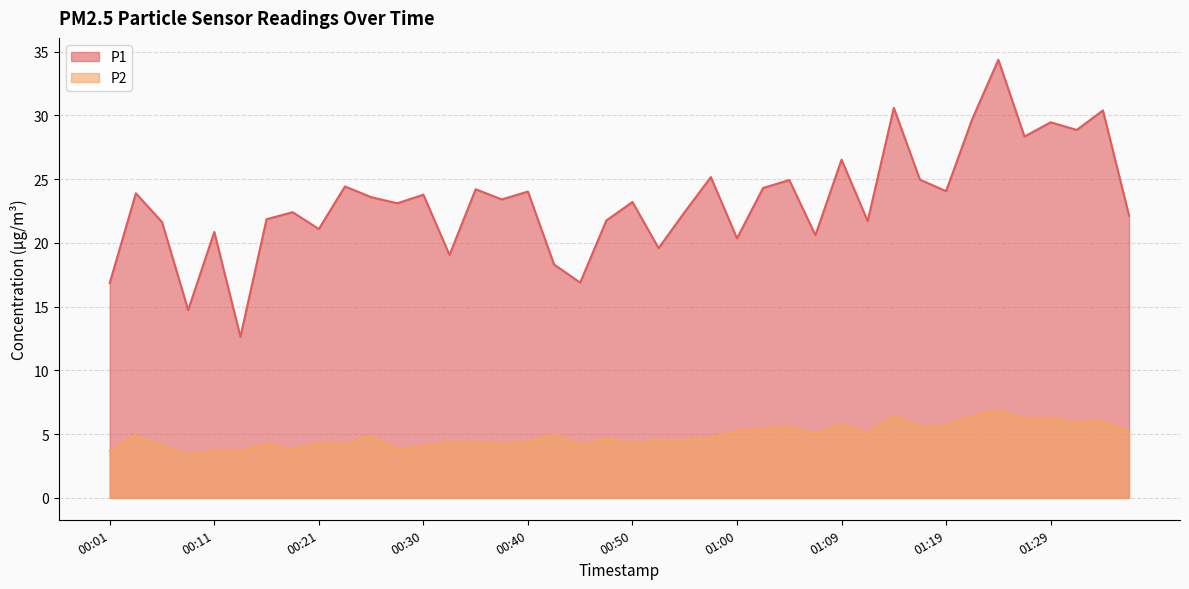

Does the chart have visible grid lines?

Yes